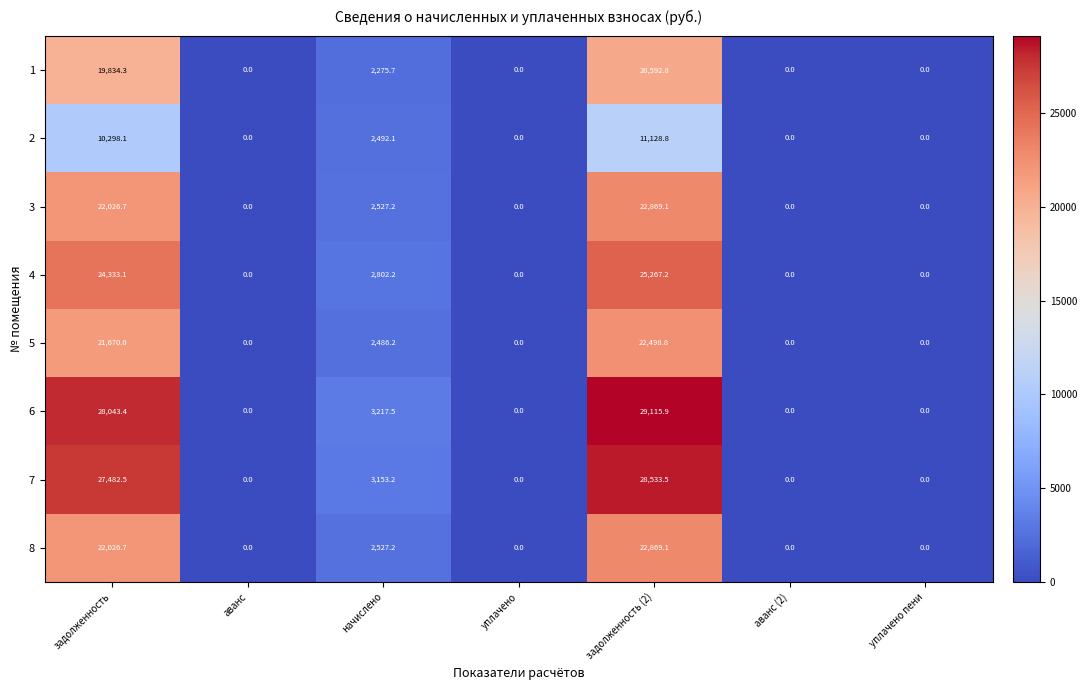

At which category is the sum across all series the highest?

задолженность (2)